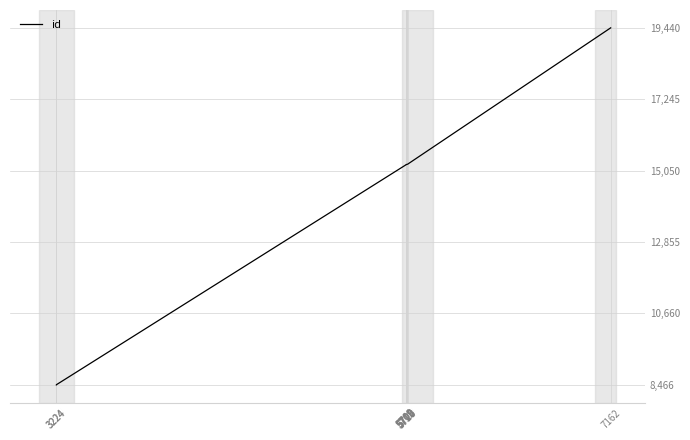

Reading right to left, extract all data points from this chart.

7162=19440	5720=15250	5718=15247	5716=15245	5711=15239	5709=15237	5709=15235	5709=15233	3224=8468	3224=8466